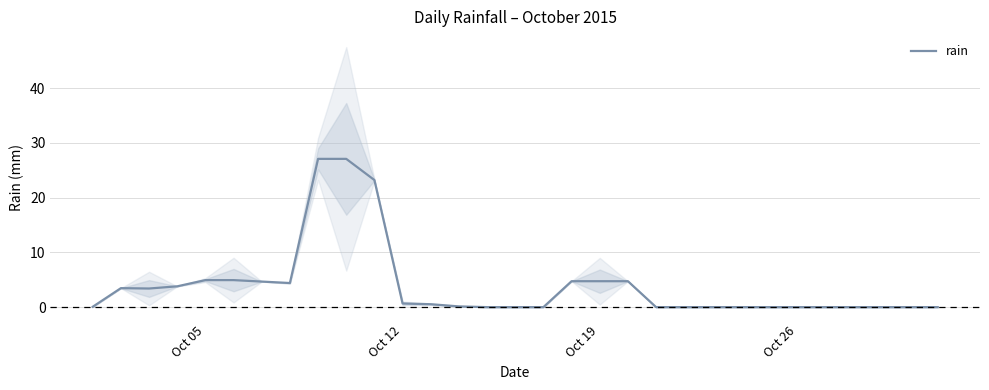

How many categories are shown in the chart?

31